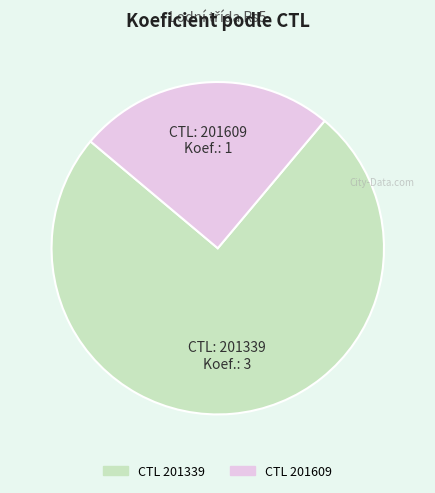

Is there any slice that represents more than half of the pie?

Yes